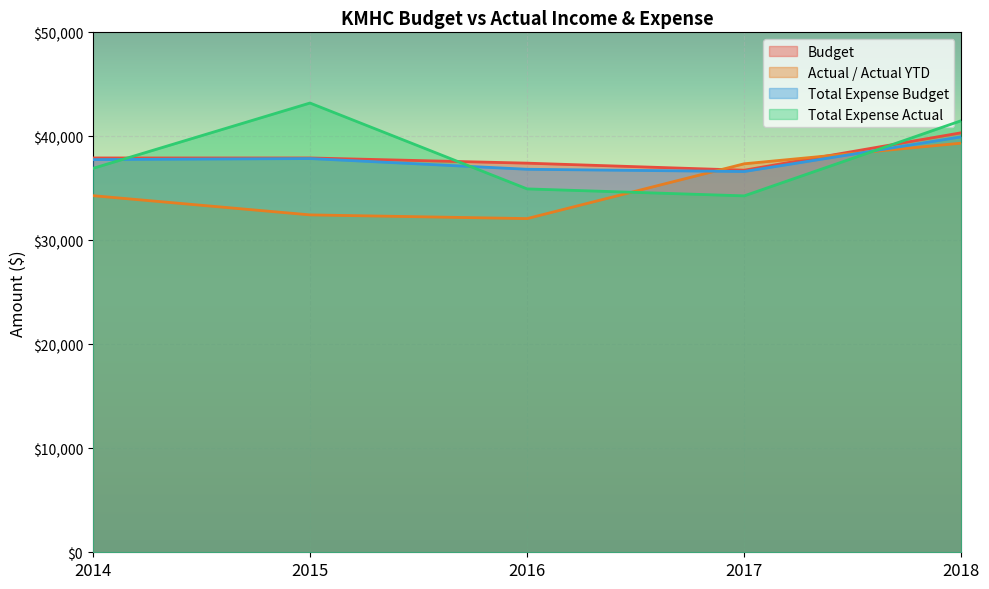

Rank the series by their maximum value, from highest to lowest.

Total Expense Actual, Budget, Total Expense Budget, Actual / Actual YTD